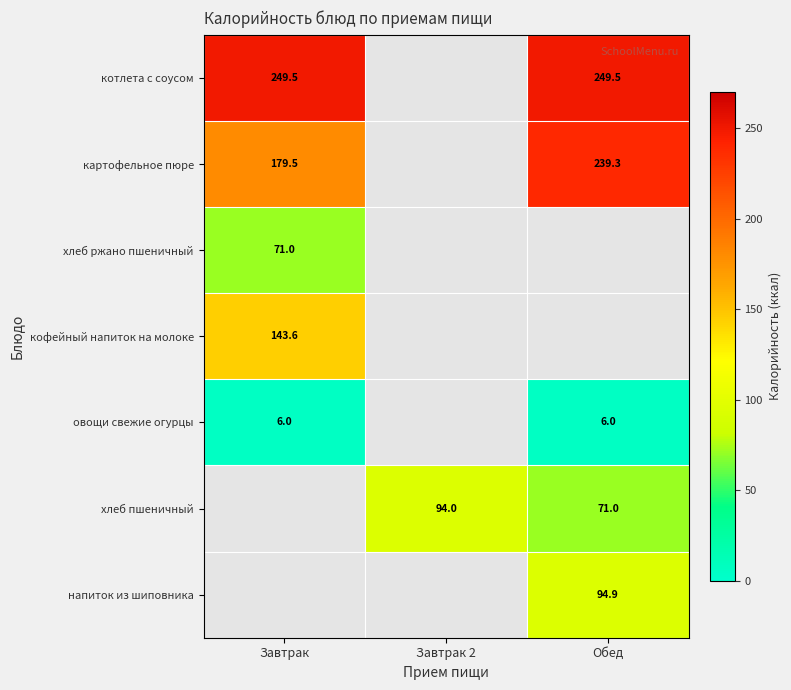

What is the smallest value displayed?

6.0